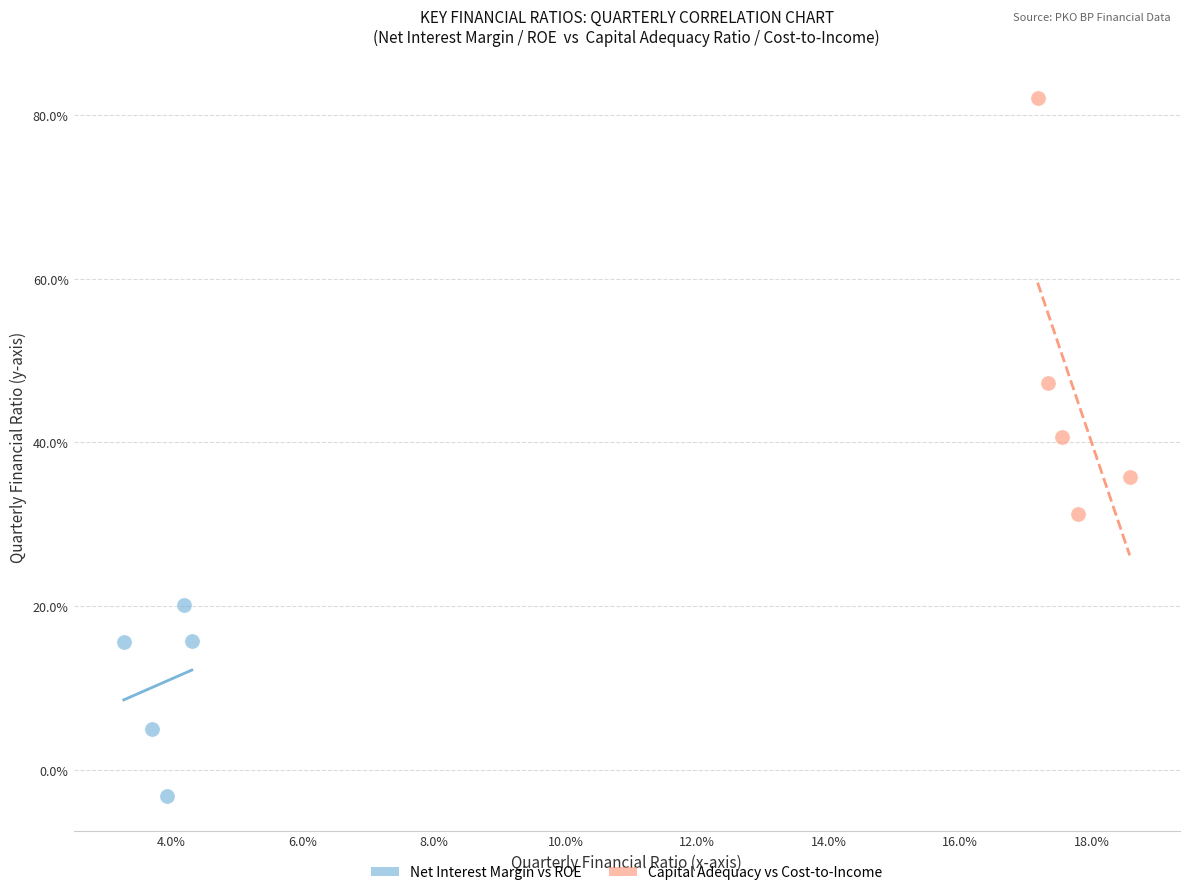

What are all the series names shown in the legend?

Net Interest Margin vs ROE, Capital Adequacy vs Cost-to-Income